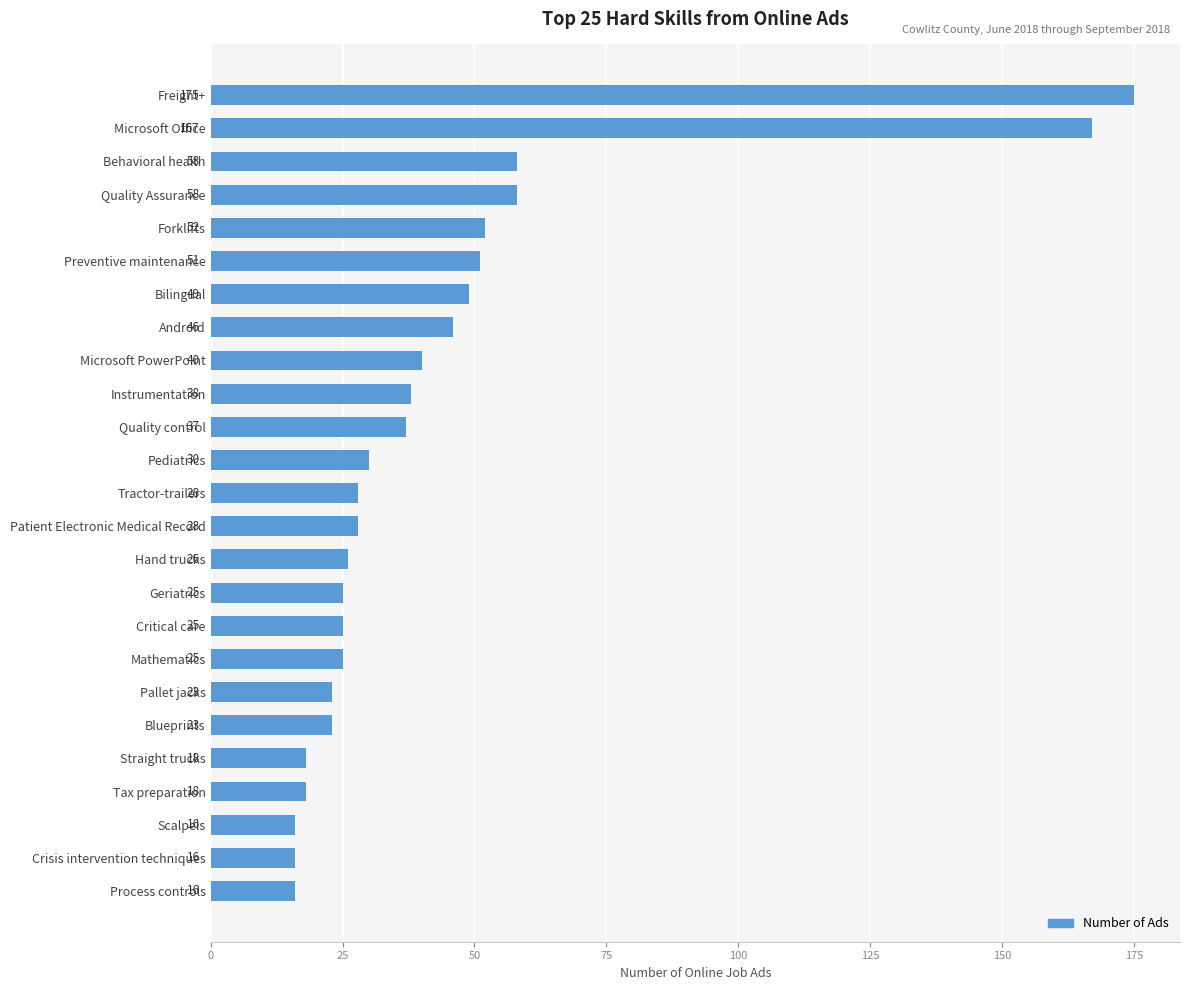

What is the label of the 11th bar from the bottom?

Hand trucks